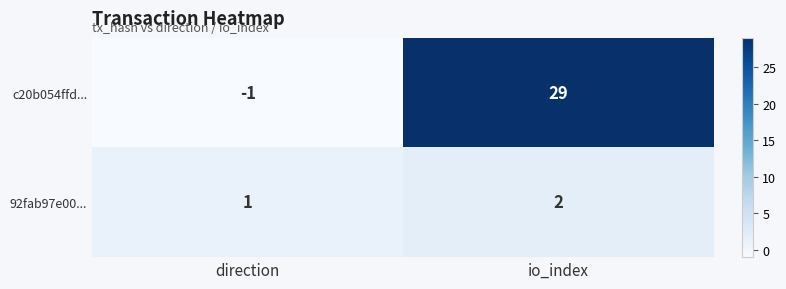

Where is 92fab97e00... nearest to the value 1?

direction